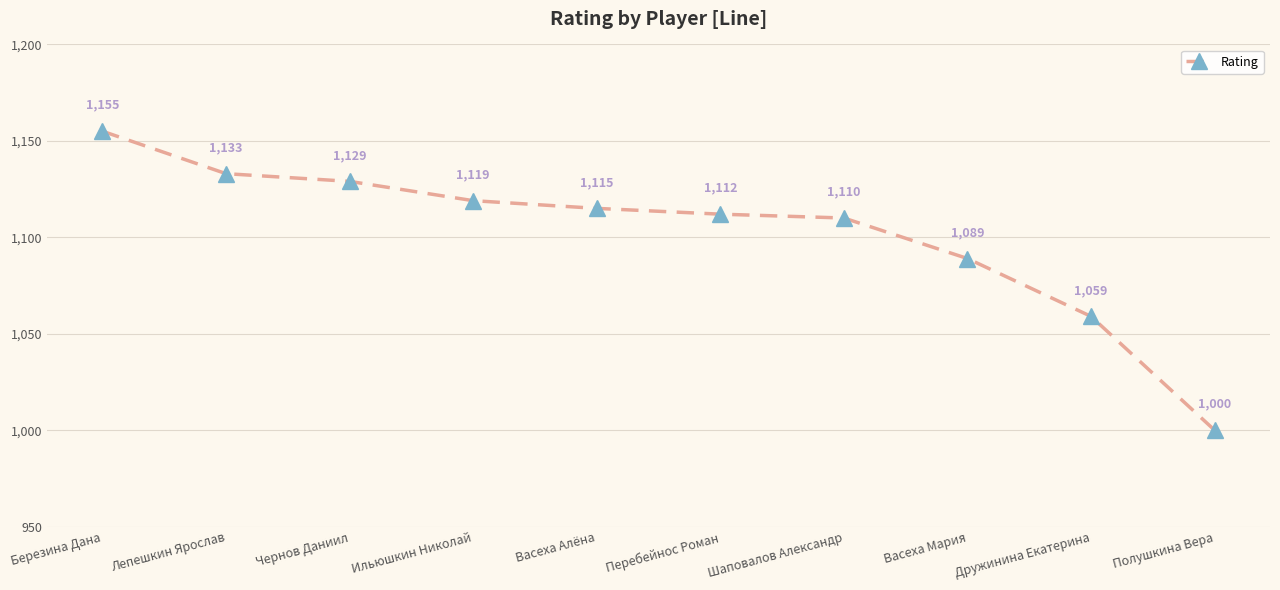

How many series are shown in this chart?

1